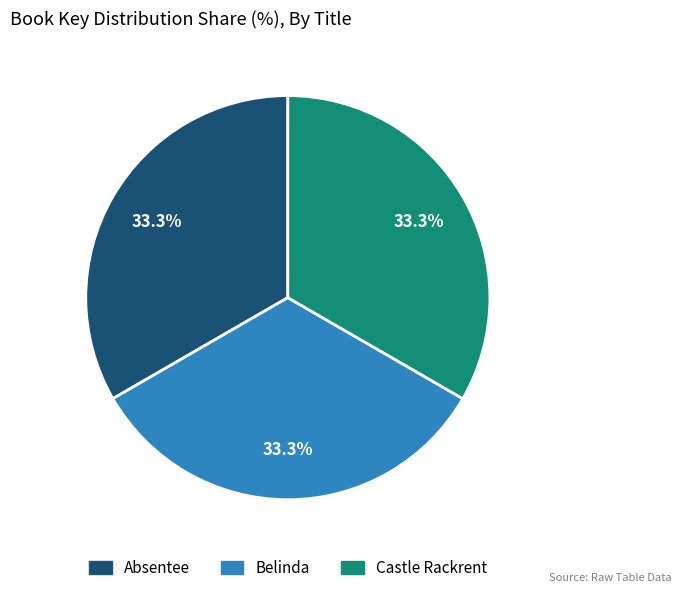

True or false: Castle Rackrent accounts for 47% of the total.

False